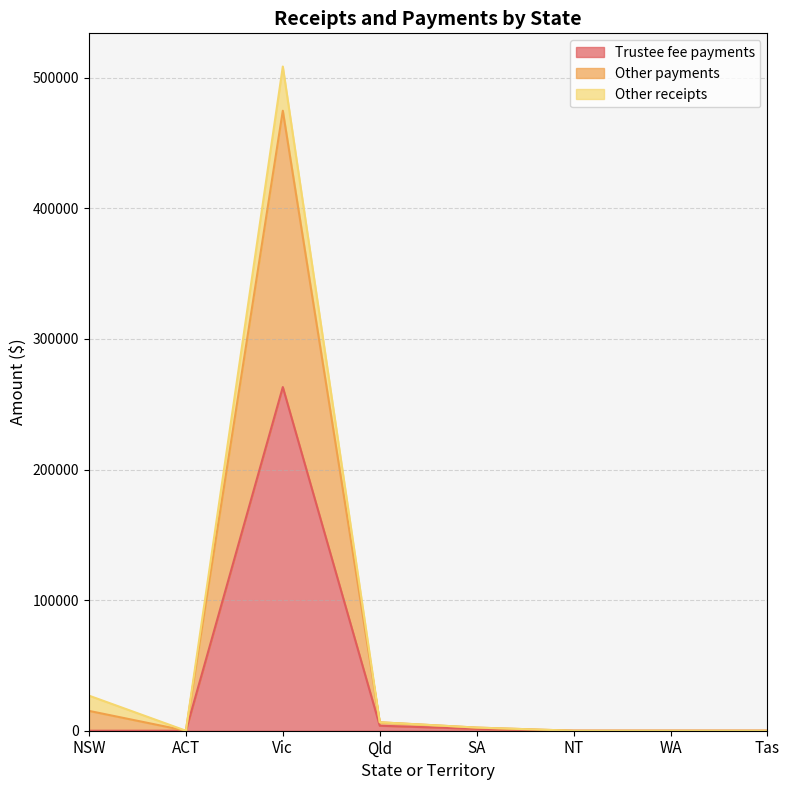

At which category is the sum across all series the highest?

Vic